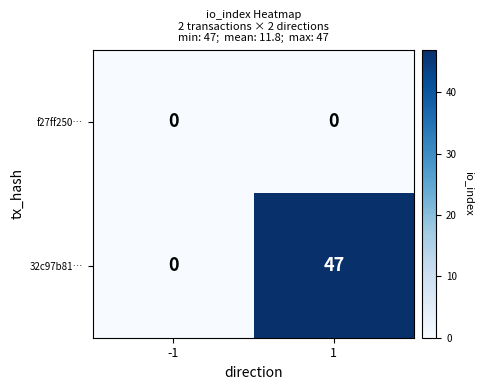

Count the number of categories in the chart.

2